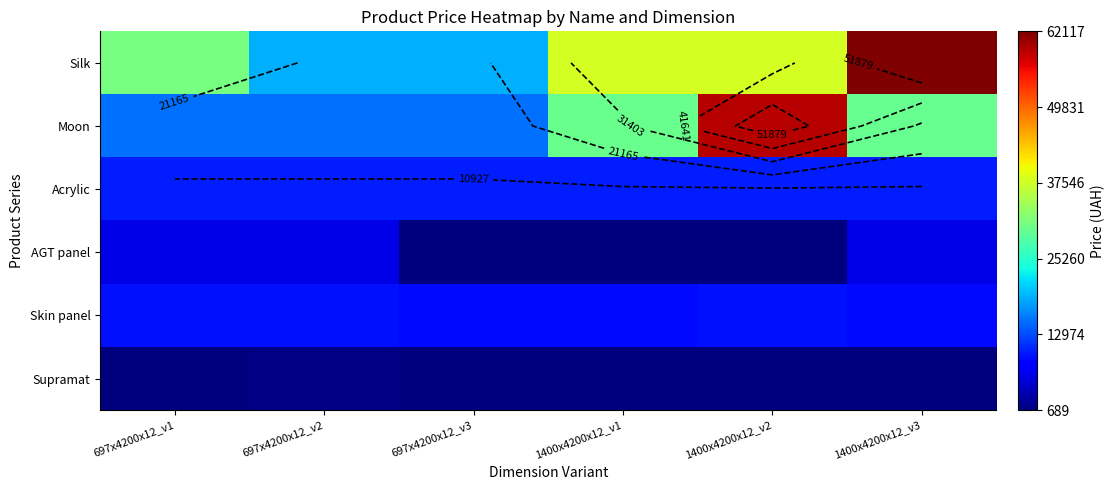

Is the value of Silk at 1400x4200x12_v3 greater than the value of Acrylic at 1400x4200x12_v1?

Yes